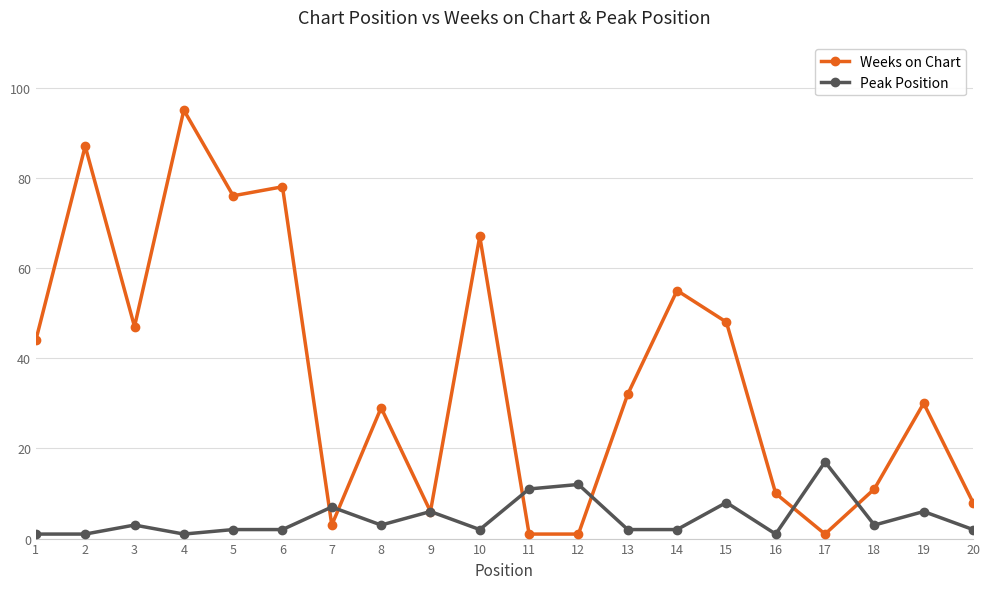

Reading right to left, extract all data points from this chart.

Weeks on Chart: 20=8	19=30	18=11	17=1	16=10	15=48	14=55	13=32	12=1	11=1	10=67	9=6	8=29	7=3	6=78	5=76	4=95	3=47	2=87	1=44
Peak Position: 20=2	19=6	18=3	17=17	16=1	15=8	14=2	13=2	12=12	11=11	10=2	9=6	8=3	7=7	6=2	5=2	4=1	3=3	2=1	1=1